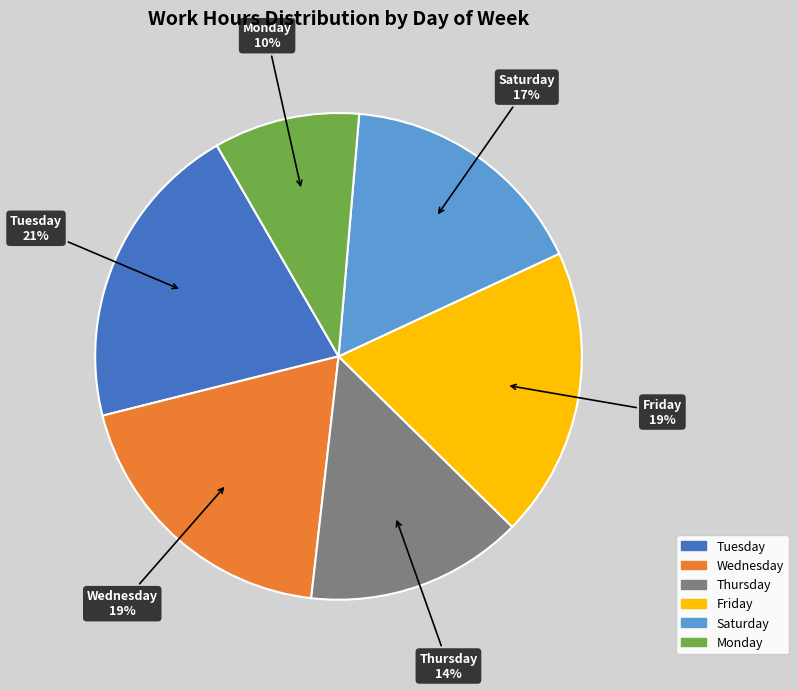

To the nearest percent, what portion does Thursday represent?

14%